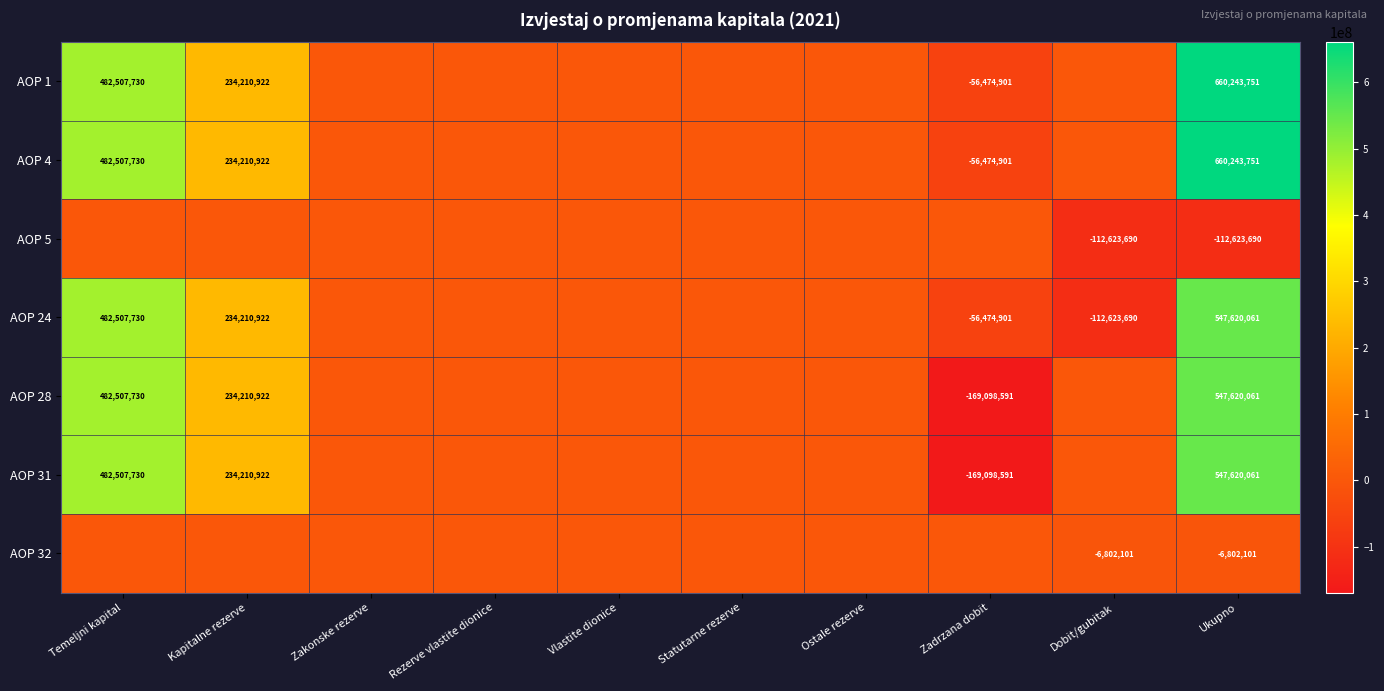

The AOP 24 series shows -176590061 at Dobit/gubitak. True or false?

False